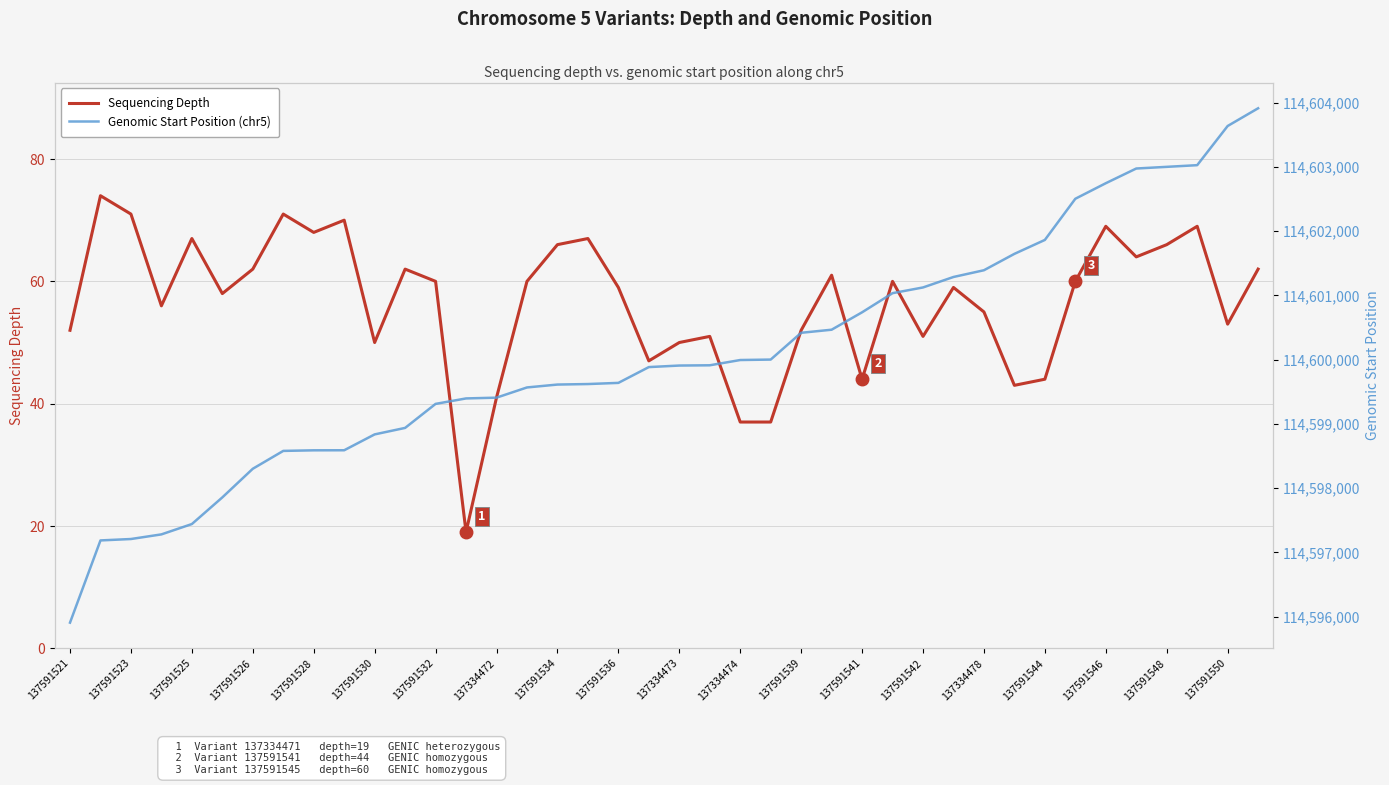

What is the maximum value for Sequencing Depth?

74